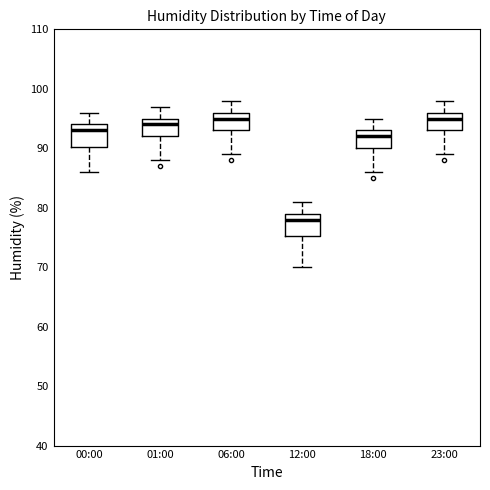

Which box's median line is the lowest?

12:00